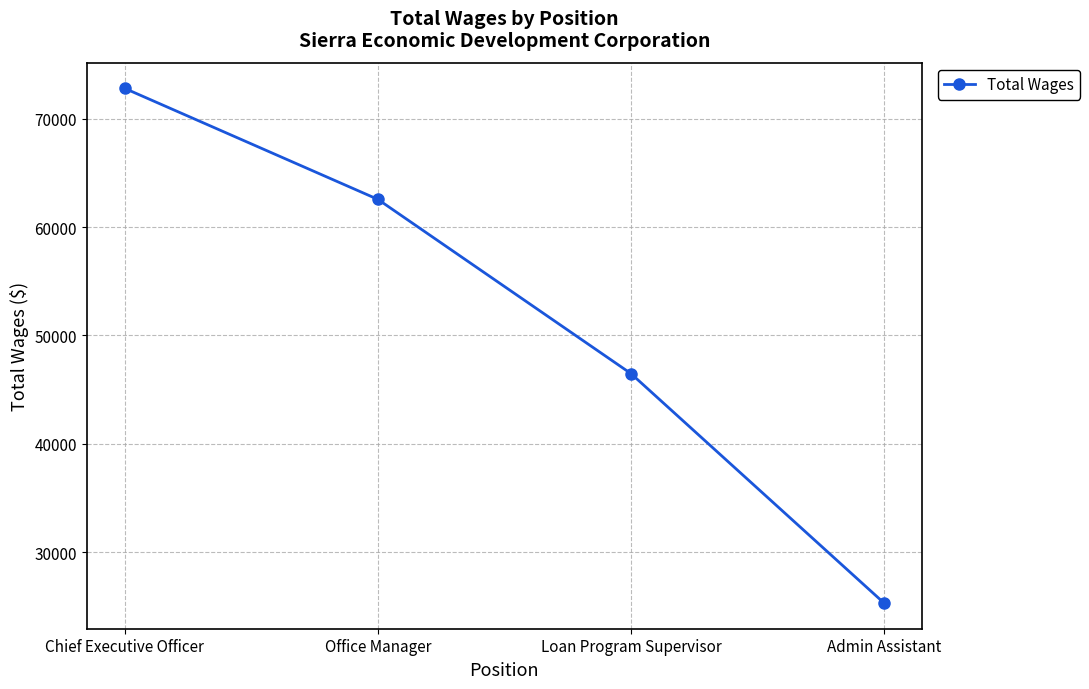

What value does the data have at Admin Assistant?

25297